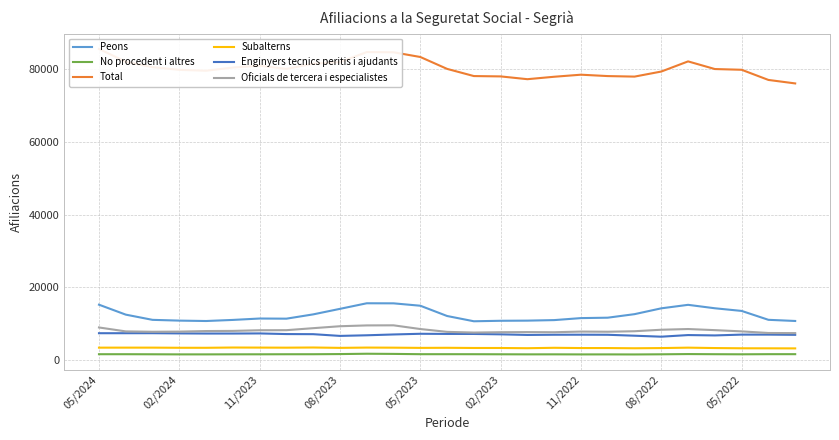

True or false: Peons and Oficials de tercera i especialistes cross at least once.

False